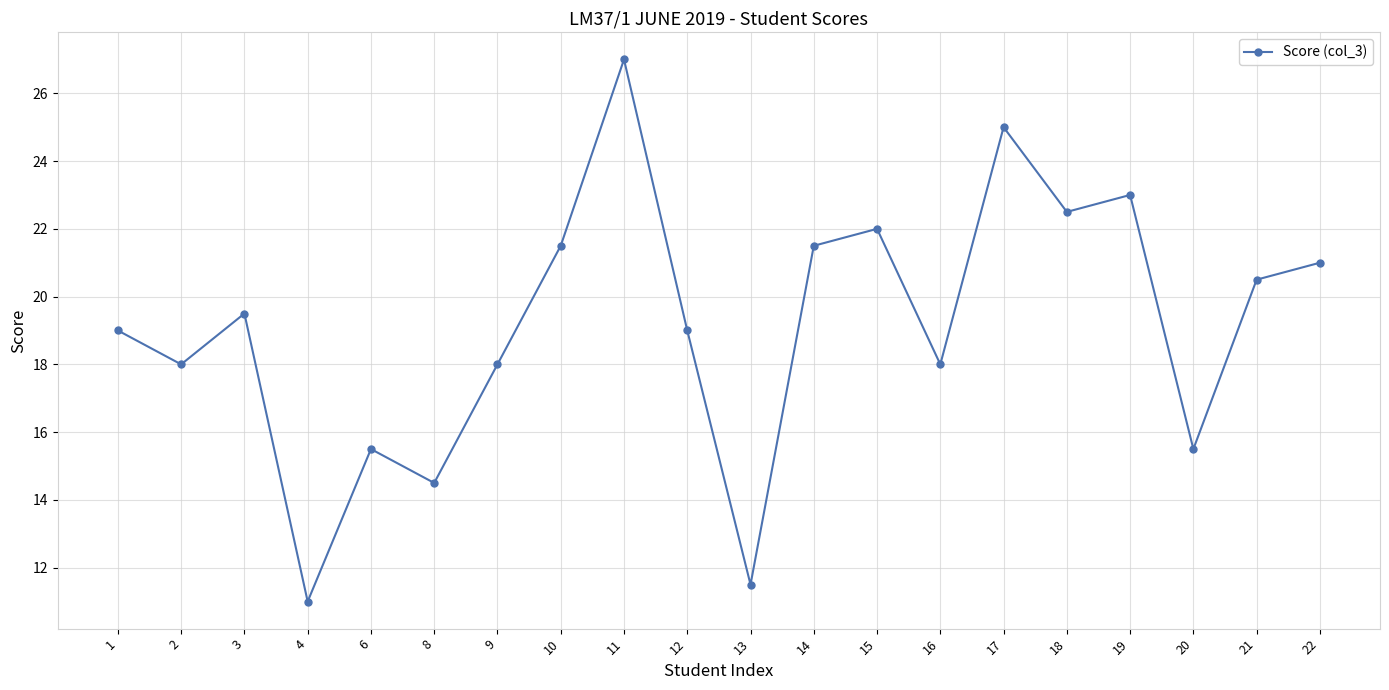

How many data points does each series have?

20